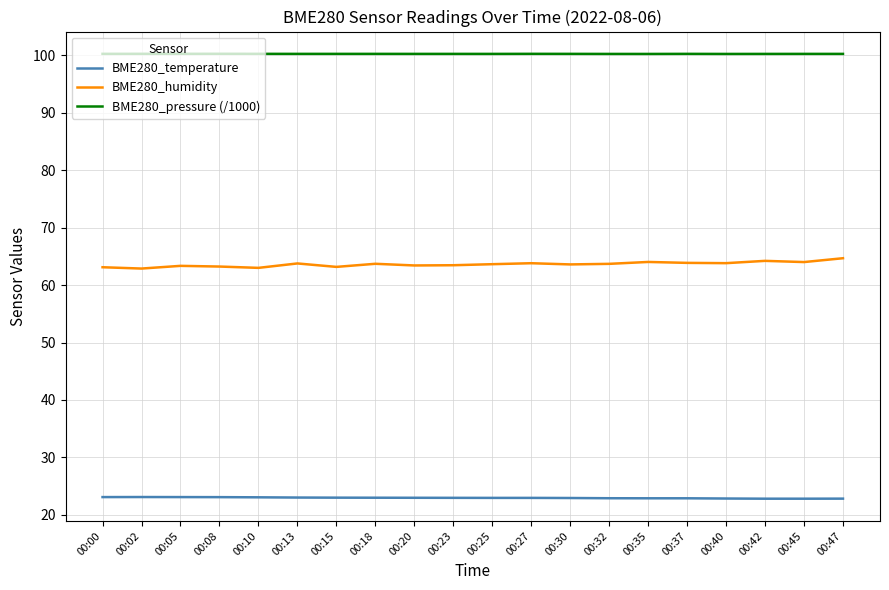

What is the difference between the maximum and minimum values in the BME280_temperature series?

0.3